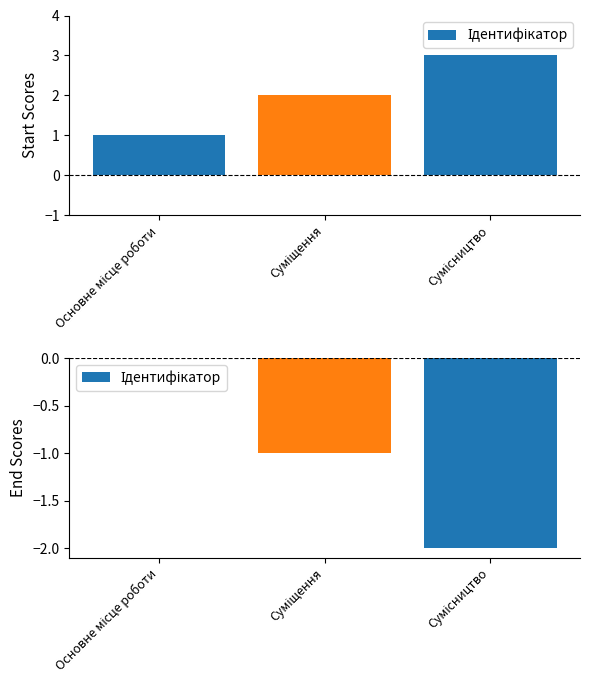

Reading left to right, extract all data points from this chart.

Основне місце роботи=0	Суміщення=-1	Сумісництво=-2